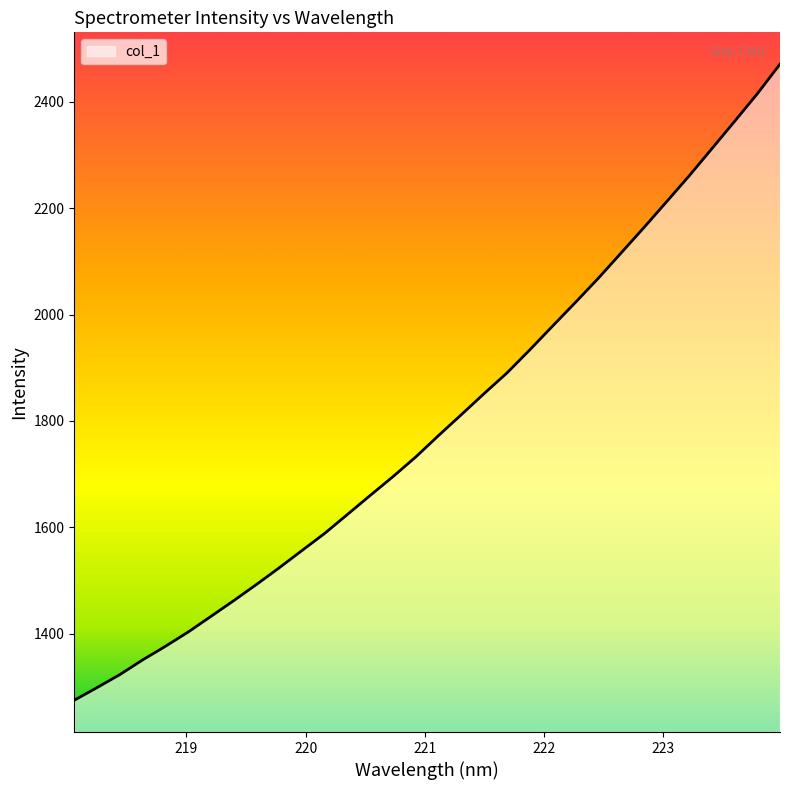

What is the minimum value shown in the chart?

1274.7